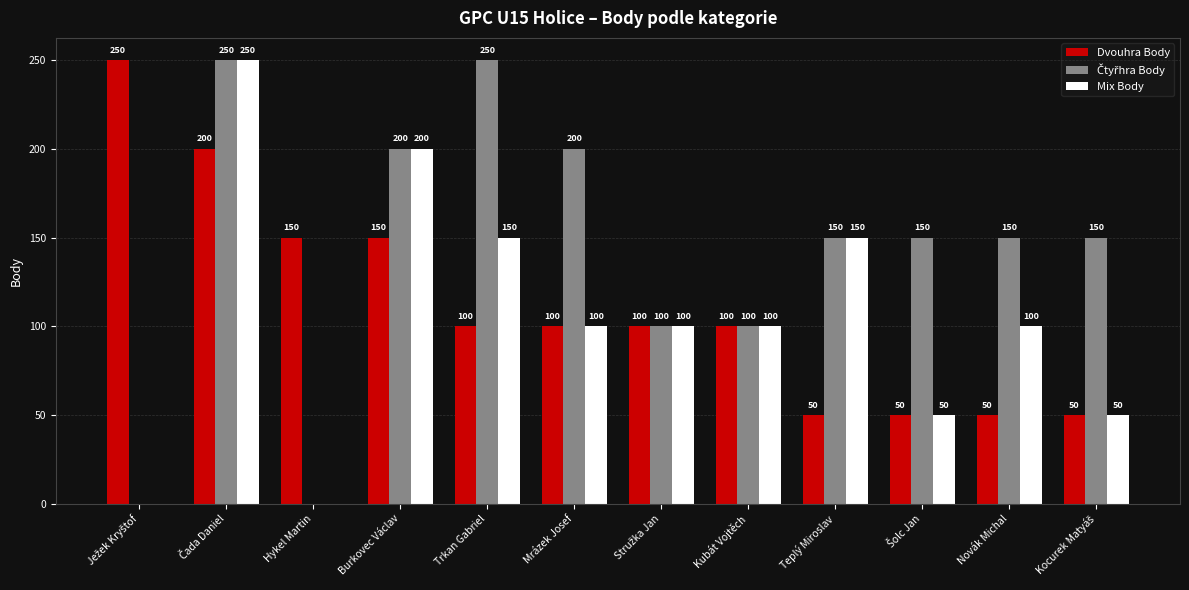

How many Mix Body values are between 50 and 150?

8